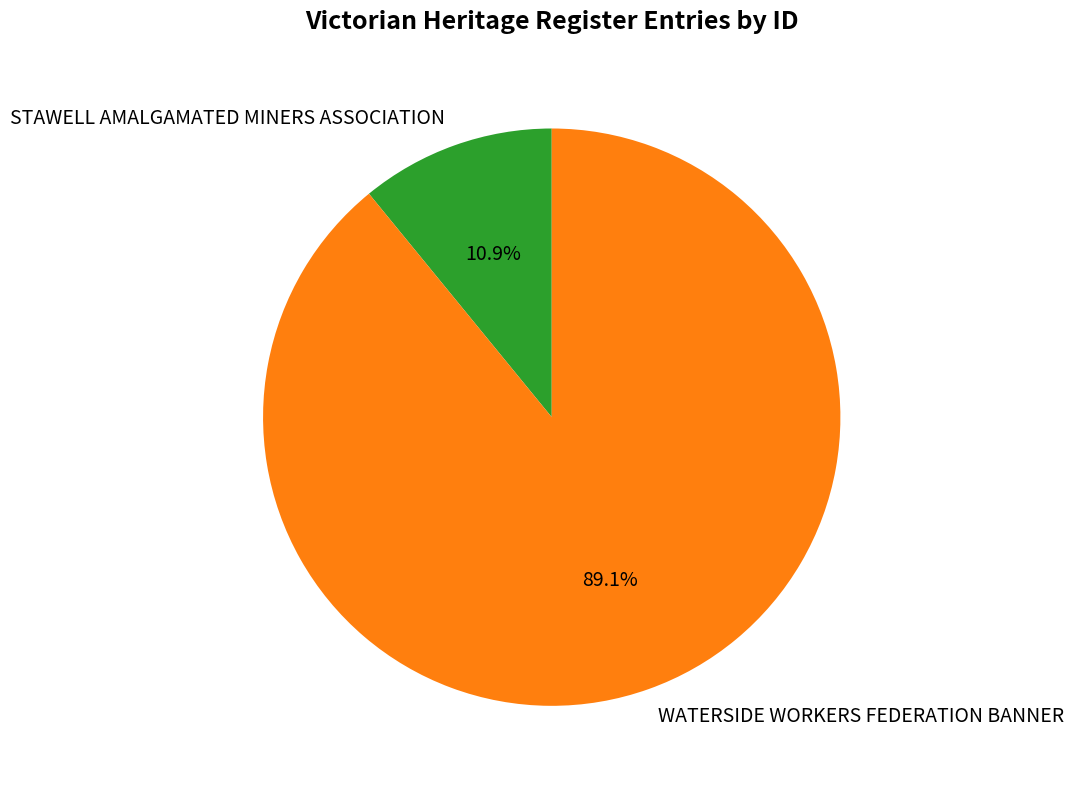

Is the sum of STAWELL AMALGAMATED MINERS ASSOCIATION and WATERSIDE WORKERS FEDERATION BANNER greater than half?

Yes